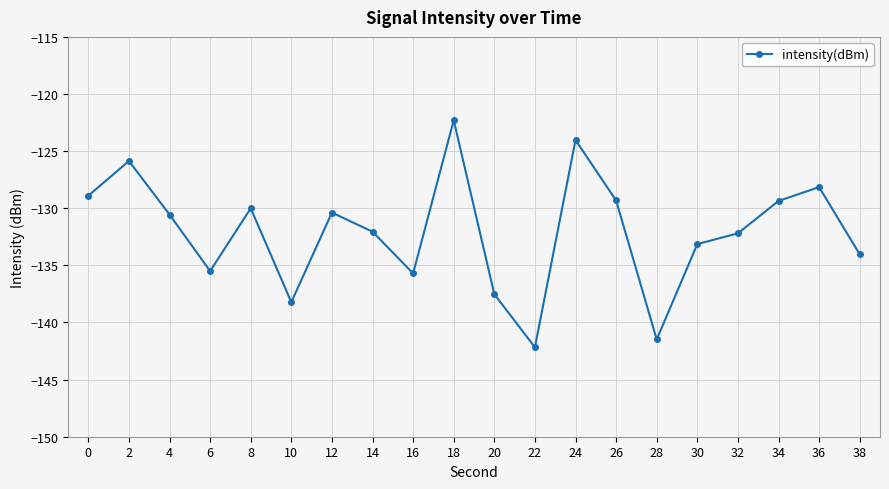

The value at 8 is -130.0. True or false?

True